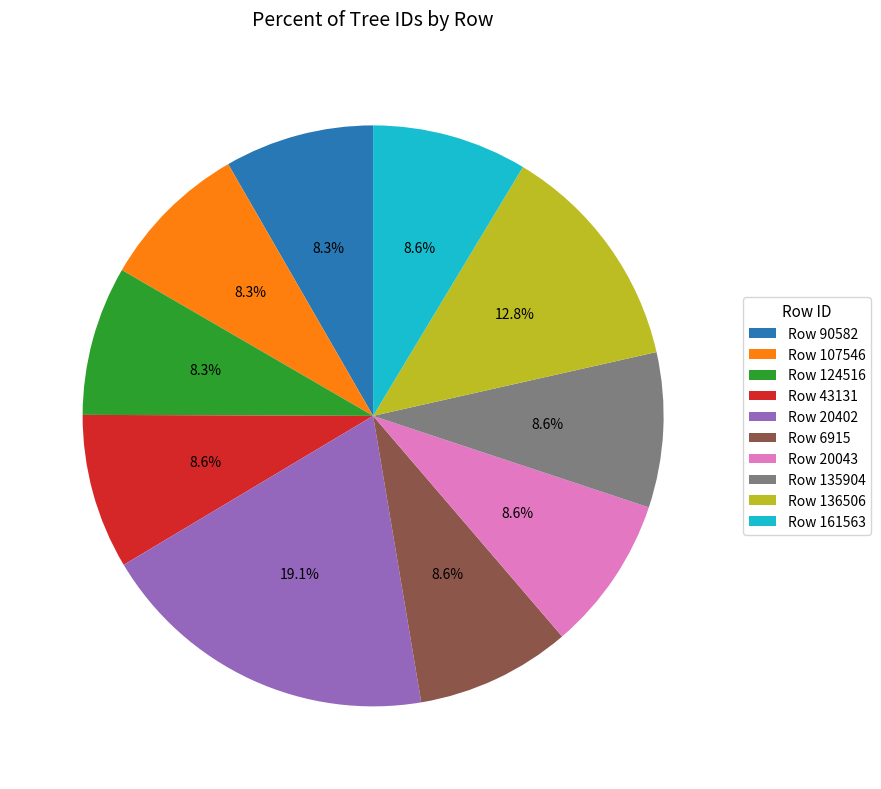

What is the ratio of the value at Row 136506 to the value at Row 107546?

1.5